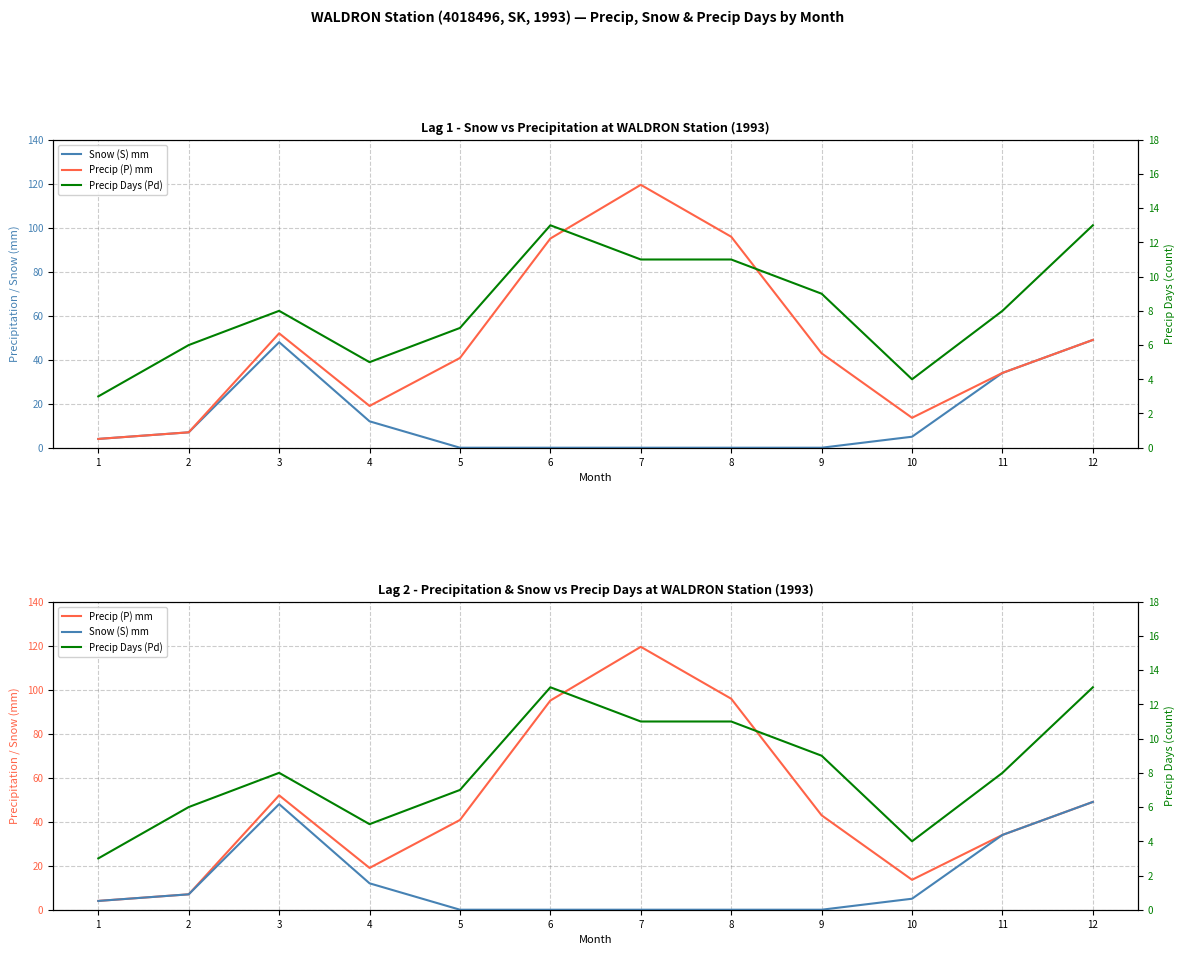

What is the difference between the maximum and minimum values in the Snow (S) mm series?

49.0